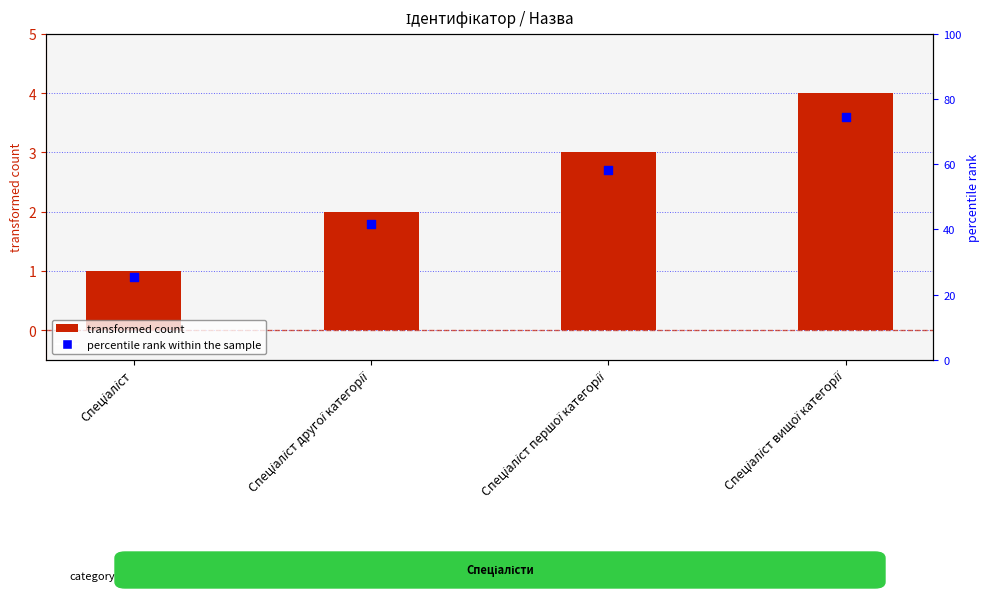

At how many categories does at least one series exceed 2?

2